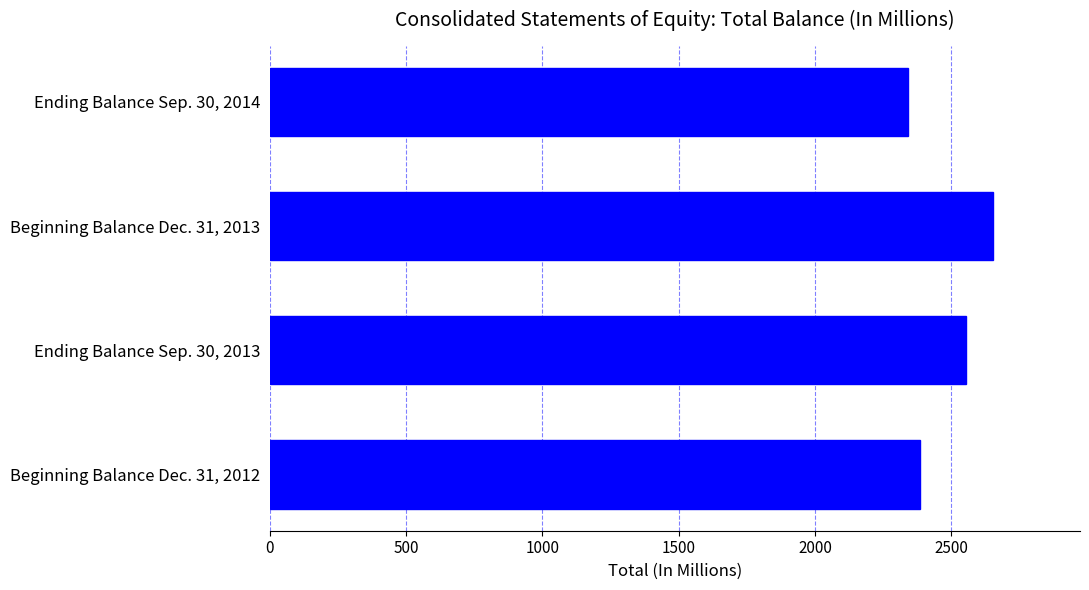

The chart shows a value of 2384.7 at Beginning Balance Dec. 31, 2012. True or false?

True